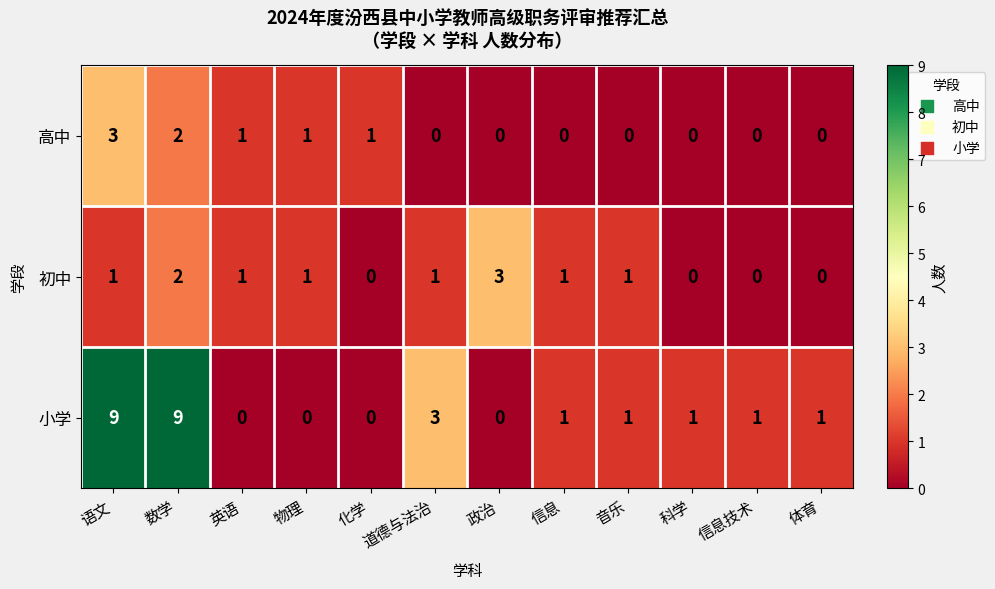

The value of 小学 at 音乐 is 1. True or false?

True